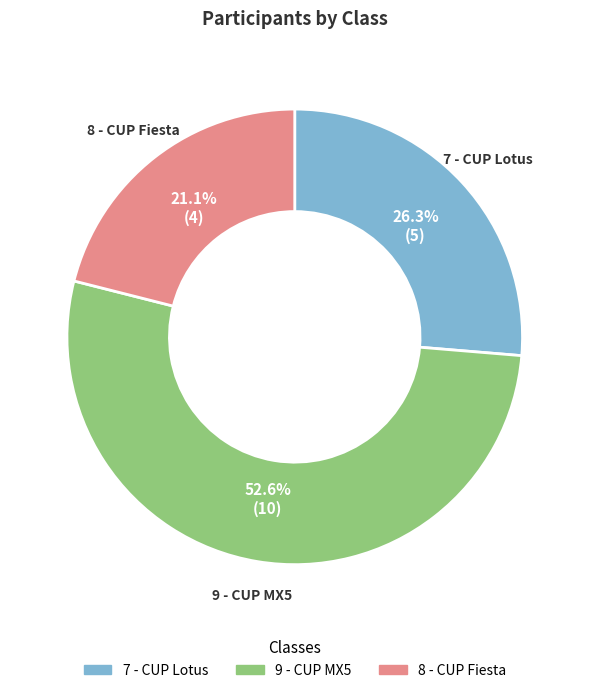

How many segments does this pie chart have?

3